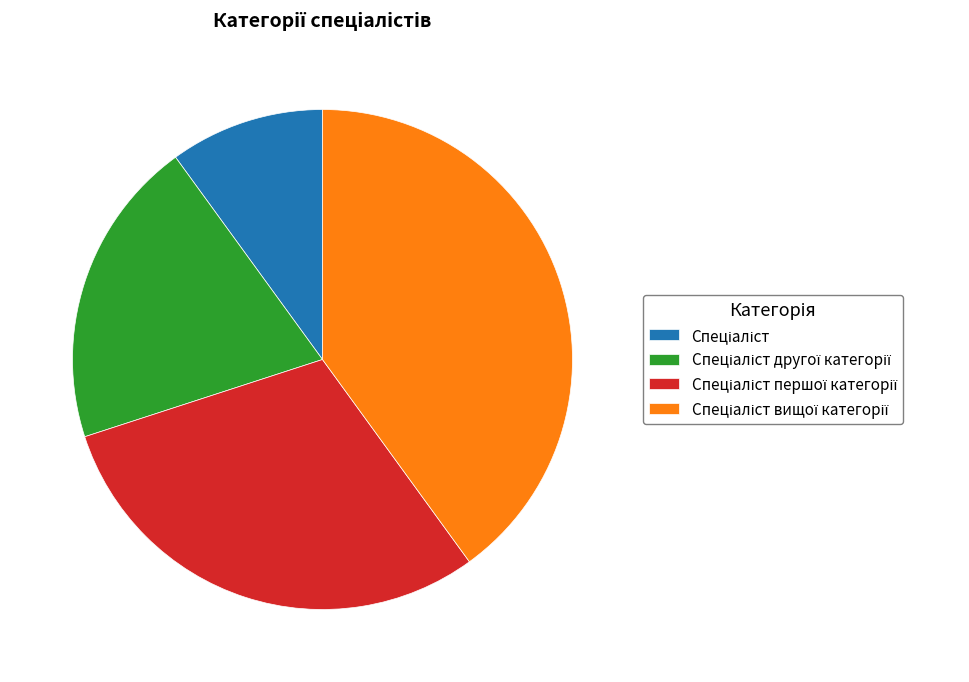

Which slice is the smallest?

Спеціаліст